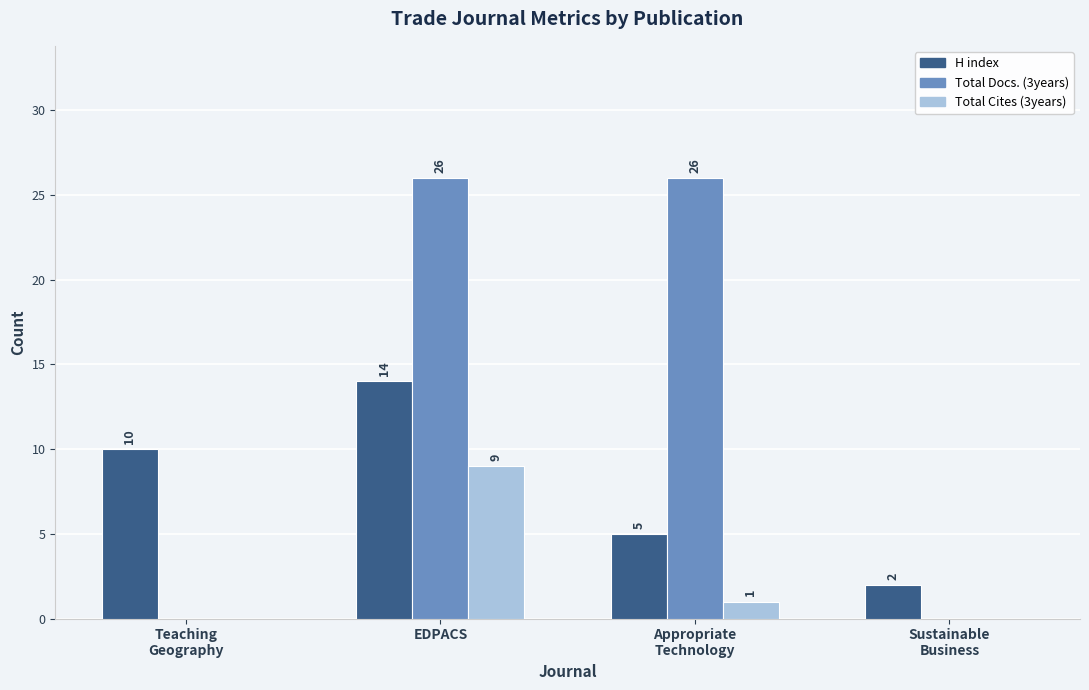

Count the Total Cites (3years) values in the range 0 to 9.

4